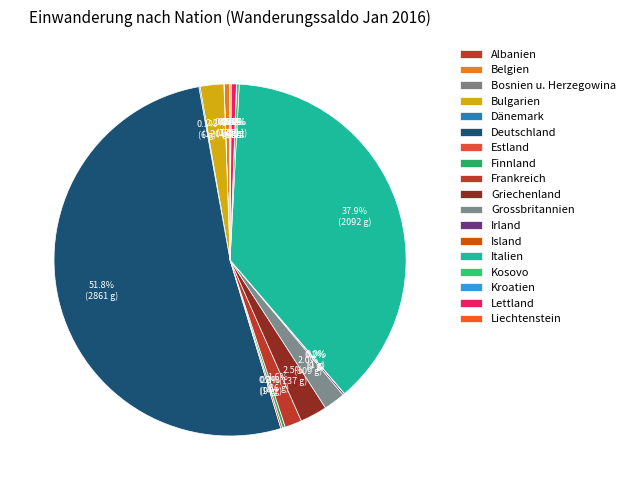

What is the change in value from Estland to Kroatien?

-8